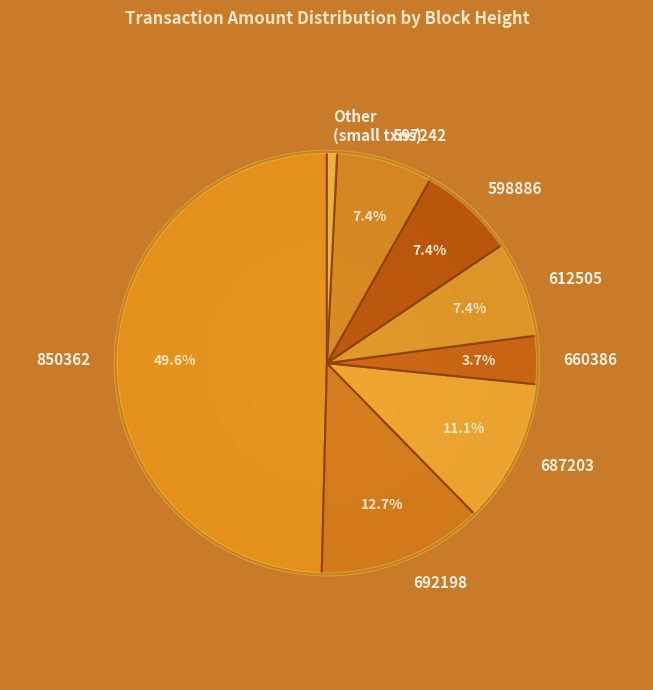

The Account Update
(597243) slice represents 1% of the pie. True or false?

False